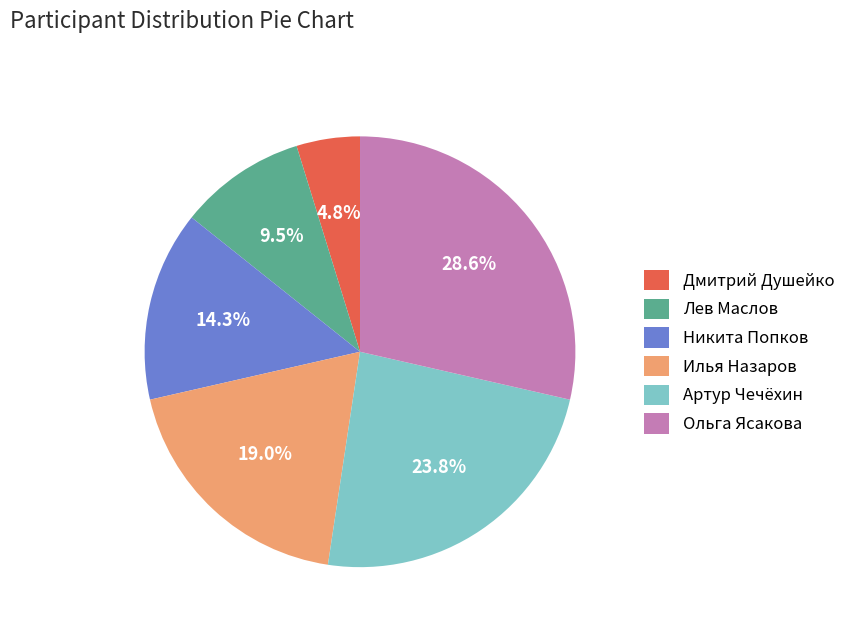

Count the number of slices in the pie.

6